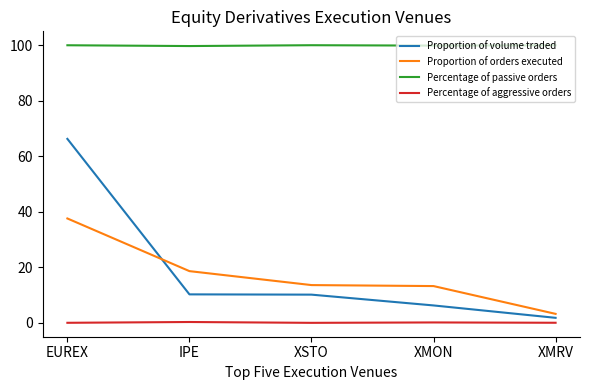

Rank the series by their maximum value, from lowest to highest.

Percentage of aggressive orders, Proportion of orders executed, Proportion of volume traded, Percentage of passive orders